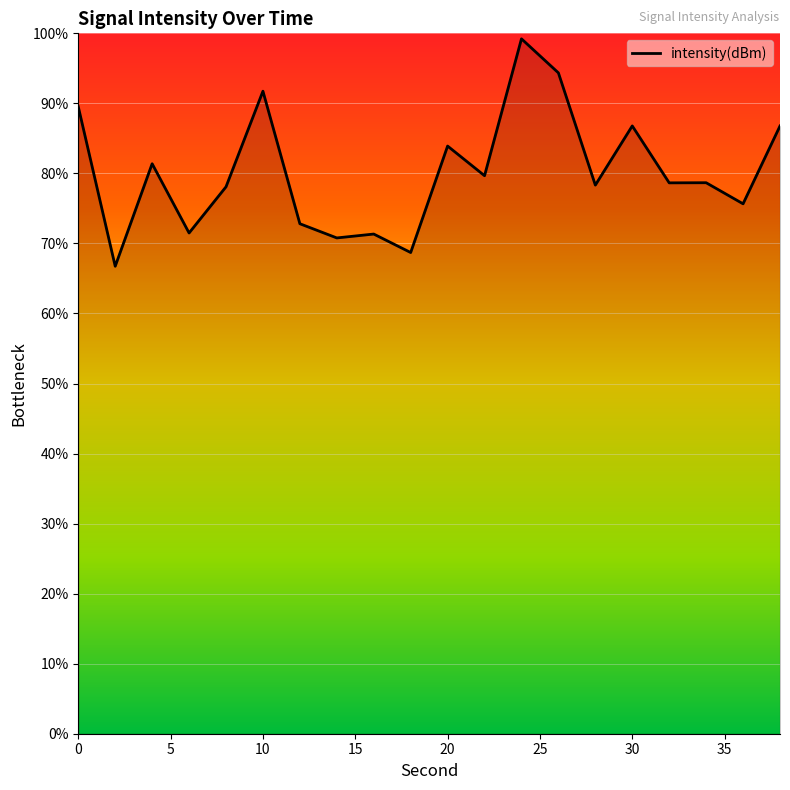

What is the minimum value shown in the chart?

66.7